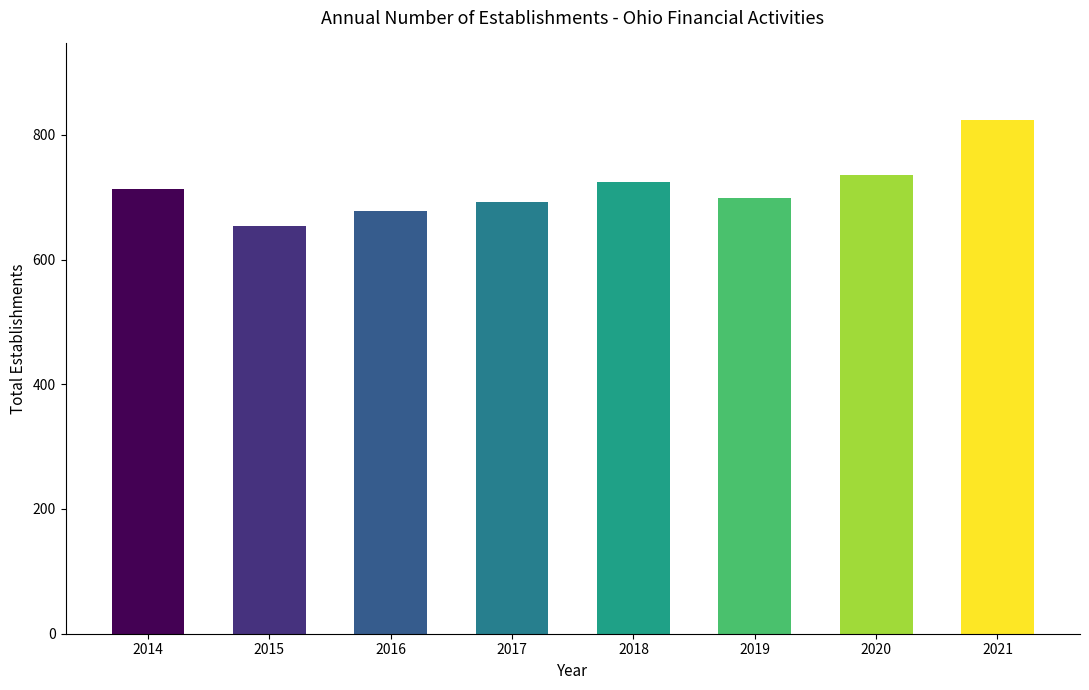

What is the value of the 2nd bar from the left?

653